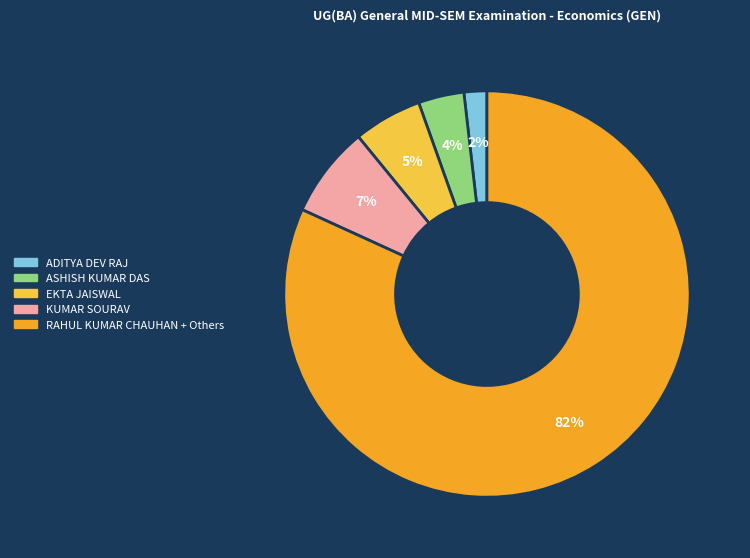

Which category has the biggest portion of the pie?

RAHUL KUMAR CHAUHAN + Others